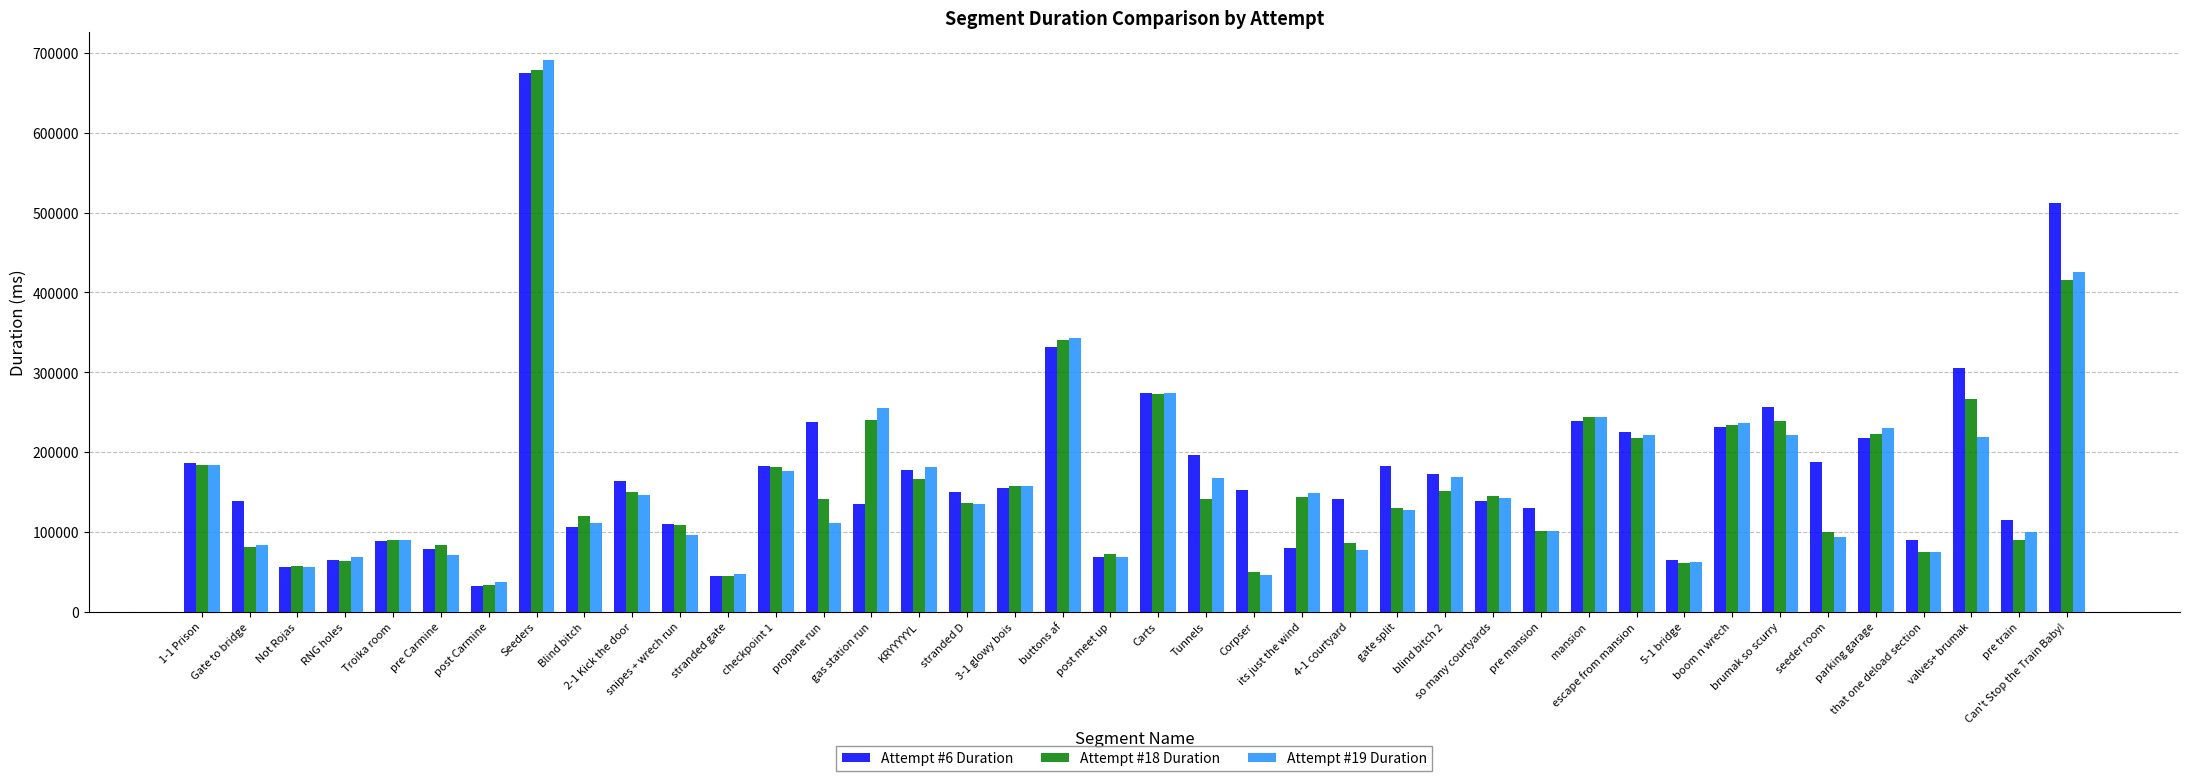

What are all the series names shown in the legend?

Attempt #6 Duration, Attempt #18 Duration, Attempt #19 Duration